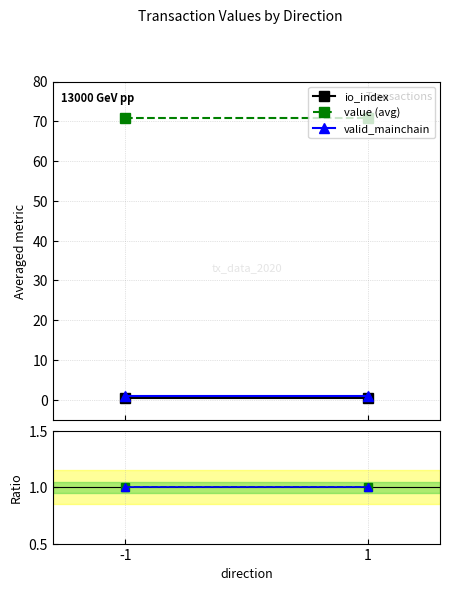

At how many categories does at least one series exceed 54?

2